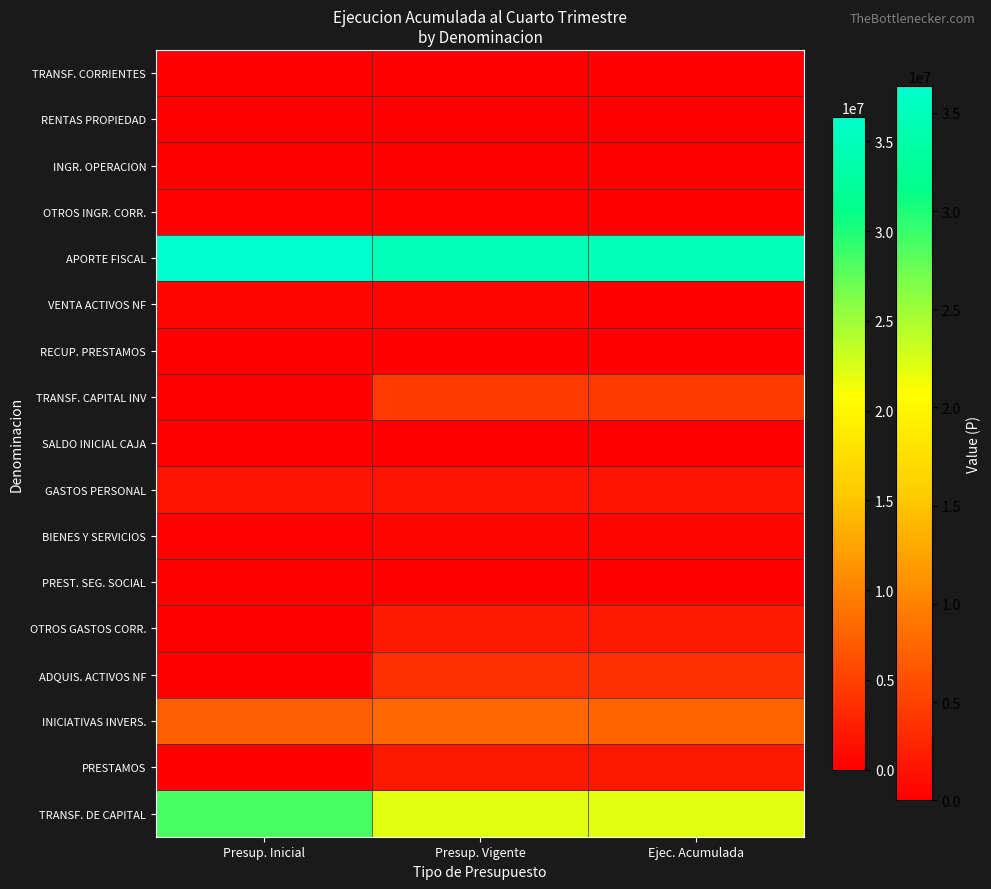

Rank the series by their maximum value, from highest to lowest.

APORTE FISCAL, TRANSF. DE CAPITAL, INICIATIVAS INVERS., TRANSF. CAPITAL INV, ADQUIS. ACTIVOS NF, OTROS GASTOS CORR., PRESTAMOS, GASTOS PERSONAL, VENTA ACTIVOS NF, BIENES Y SERVICIOS, OTROS INGR. CORR., SALDO INICIAL CAJA, PREST. SEG. SOCIAL, TRANSF. CORRIENTES, INGR. OPERACION, RECUP. PRESTAMOS, RENTAS PROPIEDAD